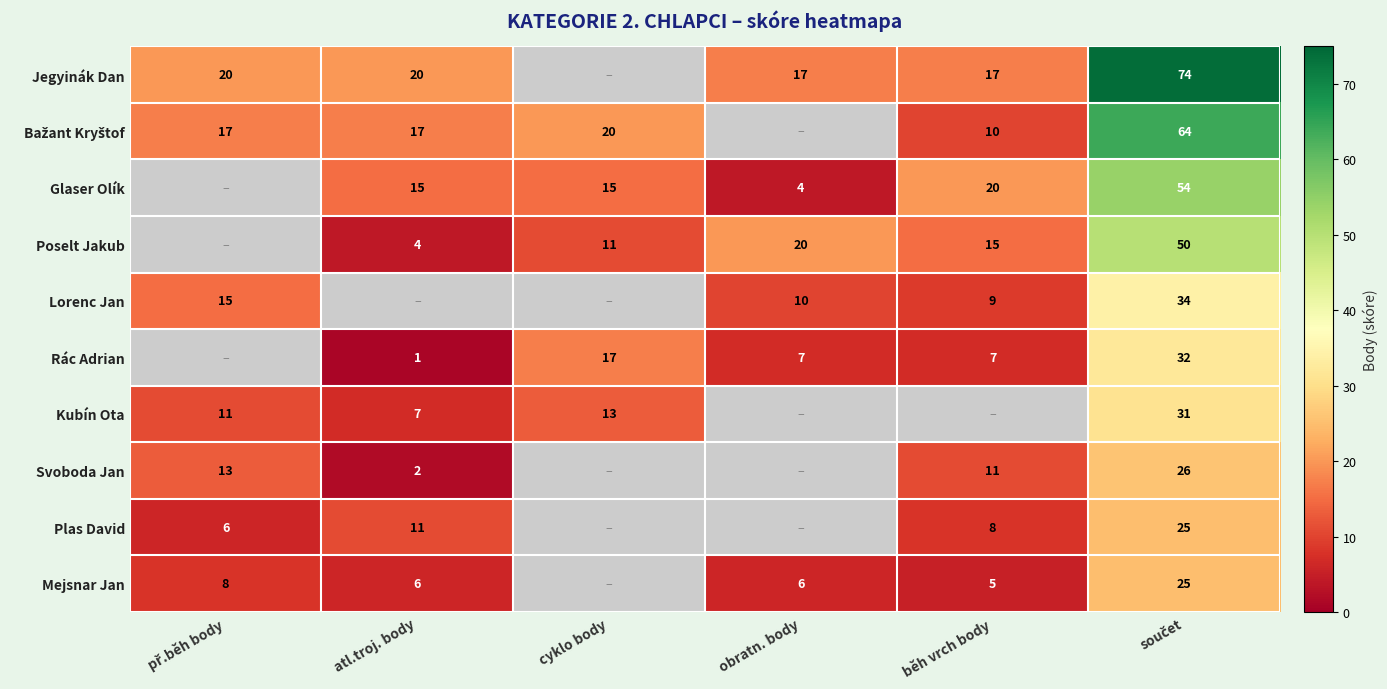

The value of Lorenc Jan at obratn. body is 4. True or false?

False